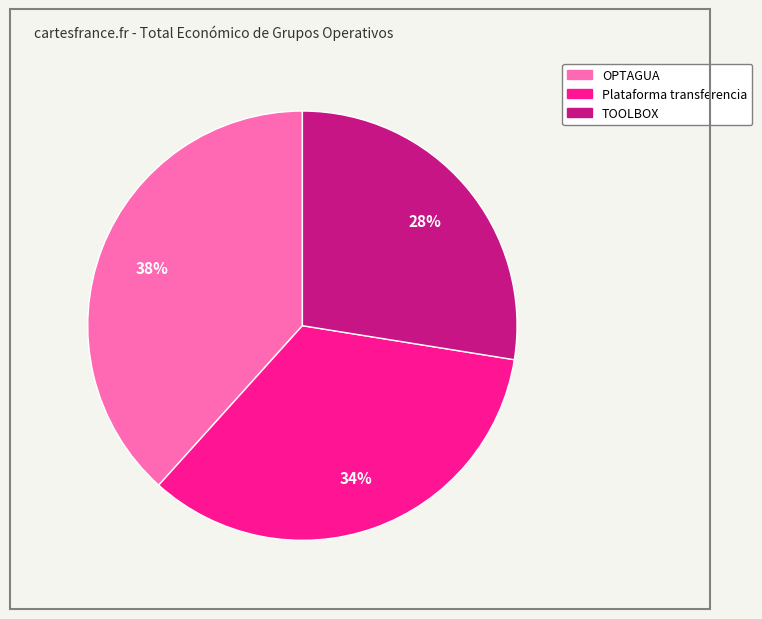

Is there any slice that represents more than half of the pie?

No